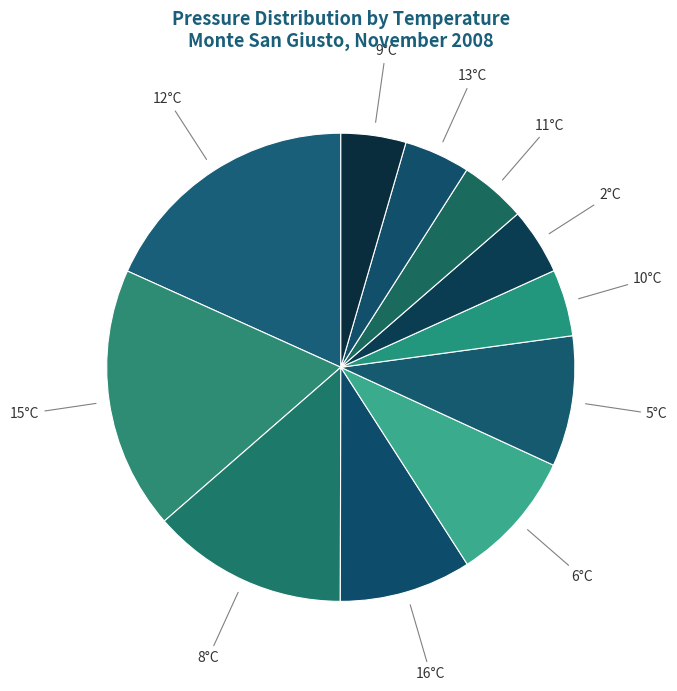

The 10°C slice represents 5% of the pie. True or false?

True